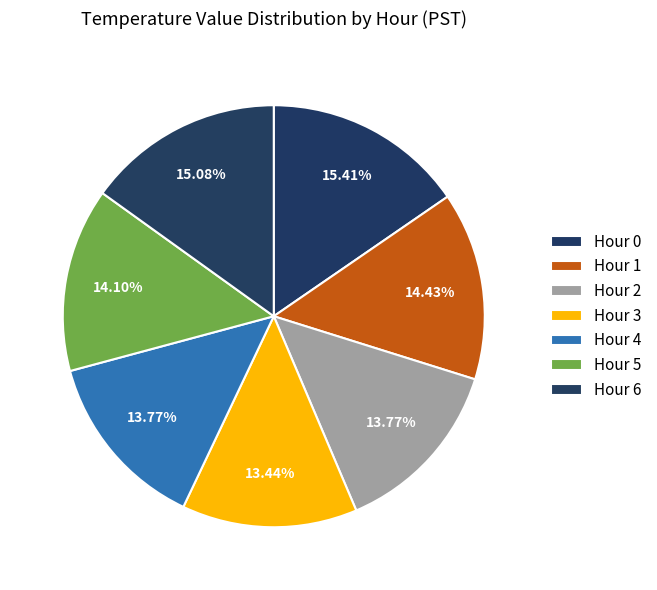

Does Hour 4 represent more than half of the total?

No